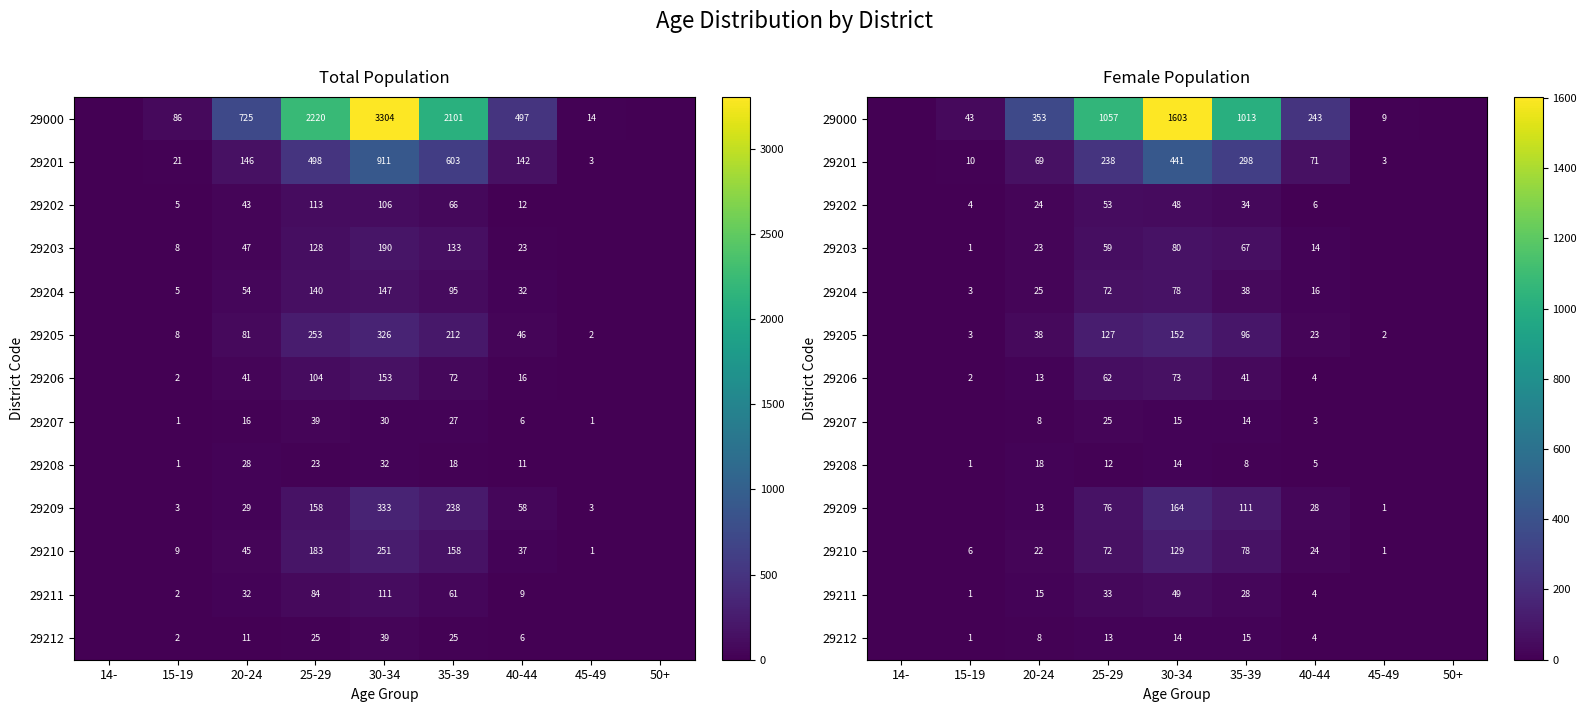

How many distinct data groups are displayed?

13